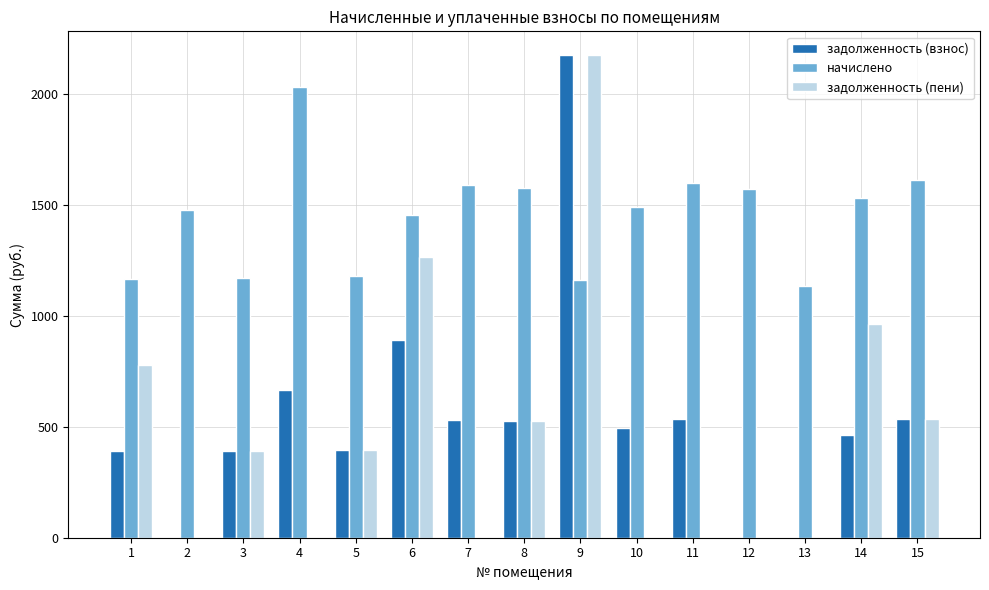

Between 6 and 9, which series saw the biggest shift?

задолженность (взнос)